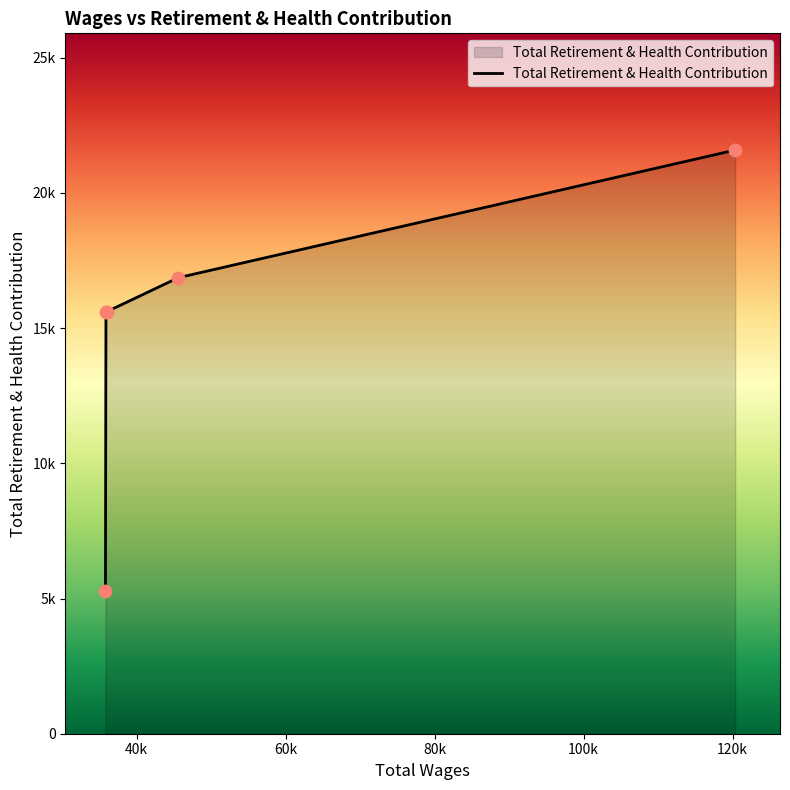

Does the chart have visible grid lines?

No